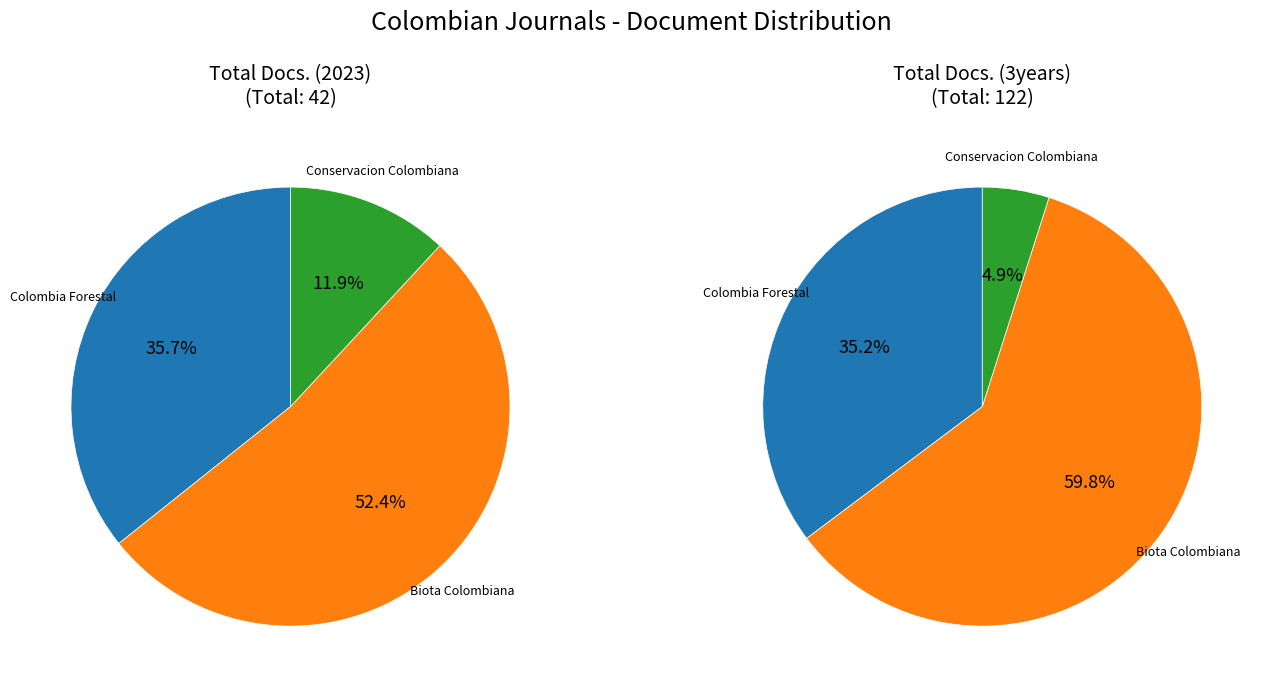

Is Colombia Forestal the majority of the pie?

No